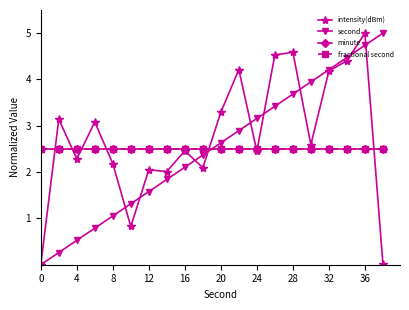

True or false: second has more than 0 points higher than both neighbors.

False